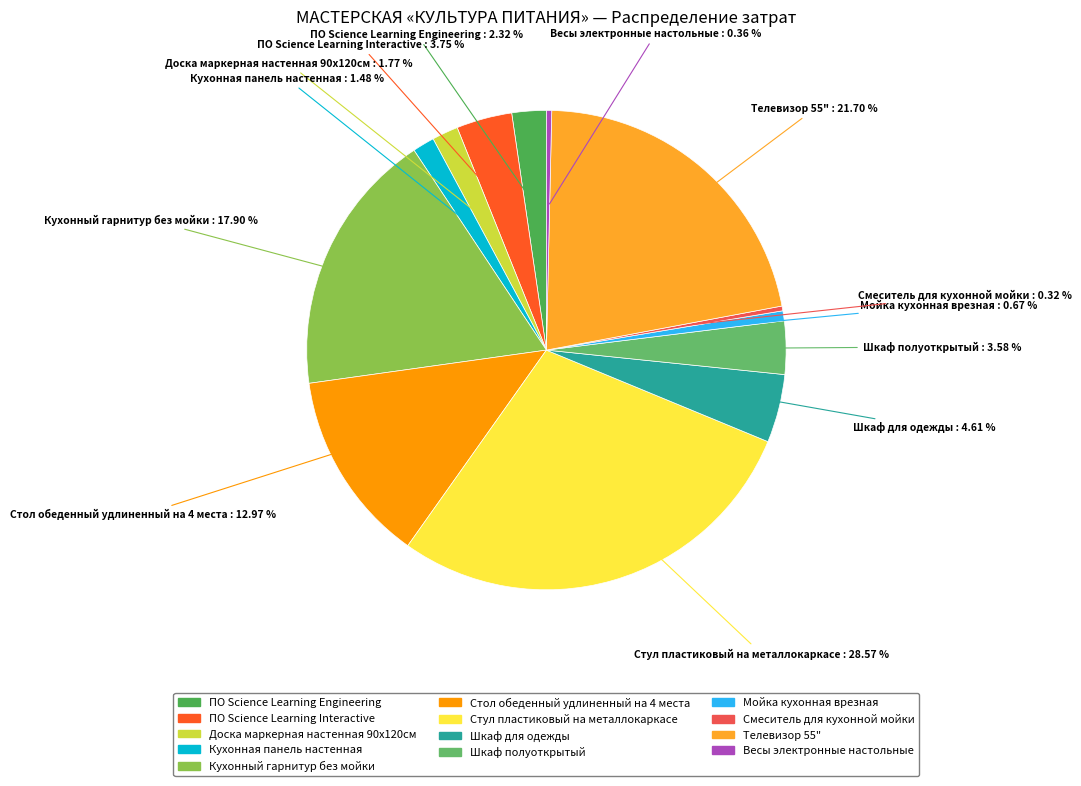

How many segments does this pie chart have?

13